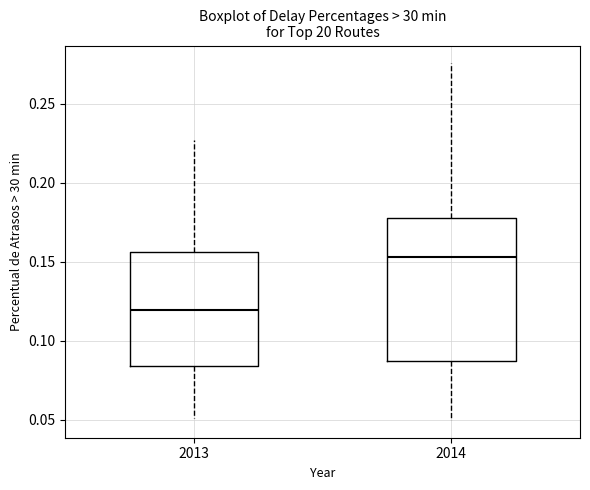

Reading left to right, read every box against the y-axis: the position of its median line, the range the box covers, and the ends of its whiskers. The values are not printed on the chart, so give them approximately, as read against the axis.

2013: median 0.120, box 0.085 to 0.155, whiskers 0.050 to 0.225
2014: median 0.155, box 0.090 to 0.180, whiskers 0.050 to 0.275